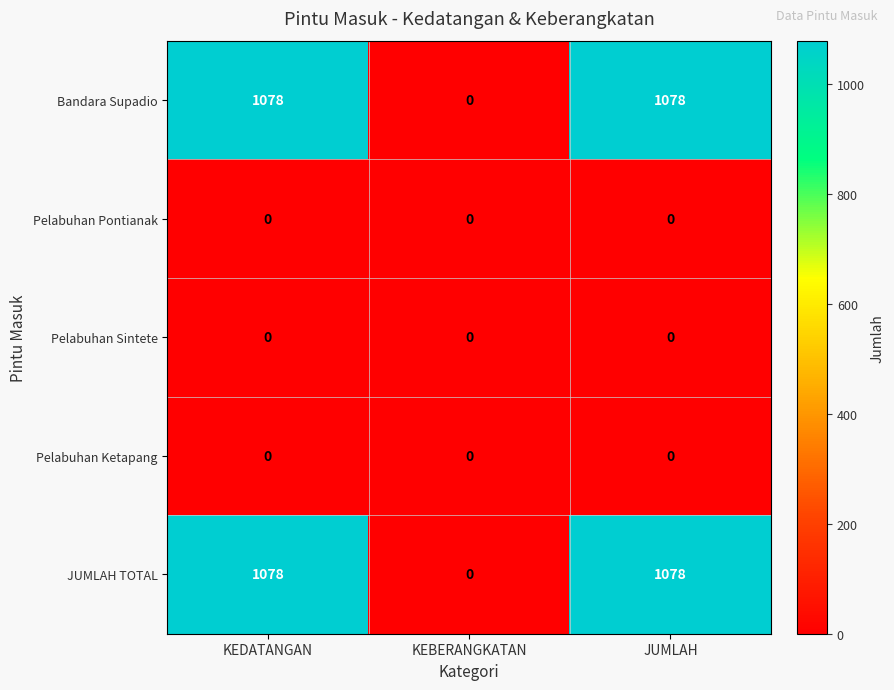

Reading left to right, list all the values displayed in this chart.

Bandara Supadio: 1078	0	1078
Pelabuhan Pontianak: 0	0	0
Pelabuhan Sintete: 0	0	0
Pelabuhan Ketapang: 0	0	0
JUMLAH TOTAL: 1078	0	1078